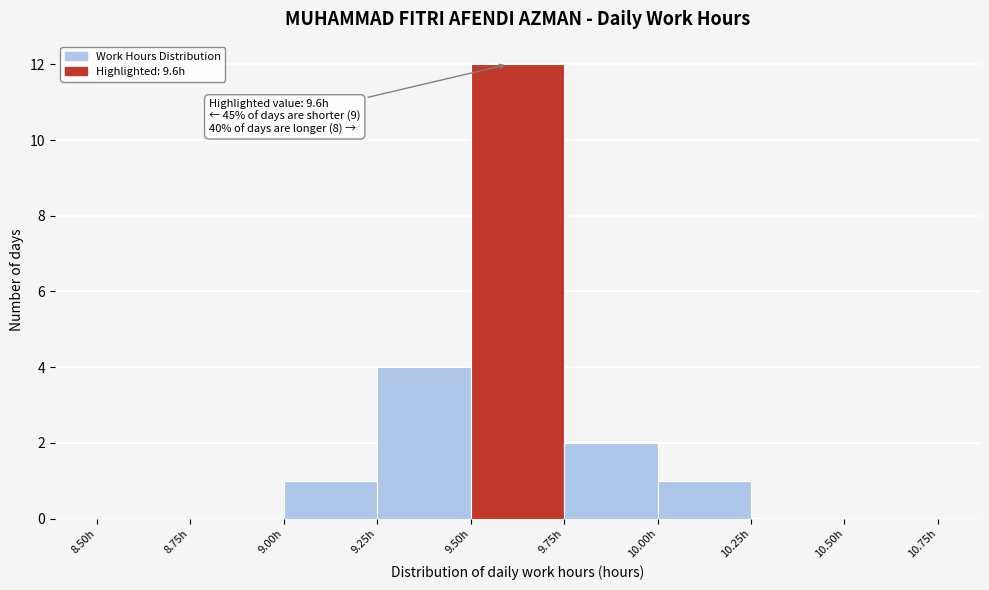

Over which range of the x-axis is the bar tallest?

9.50 to 9.75